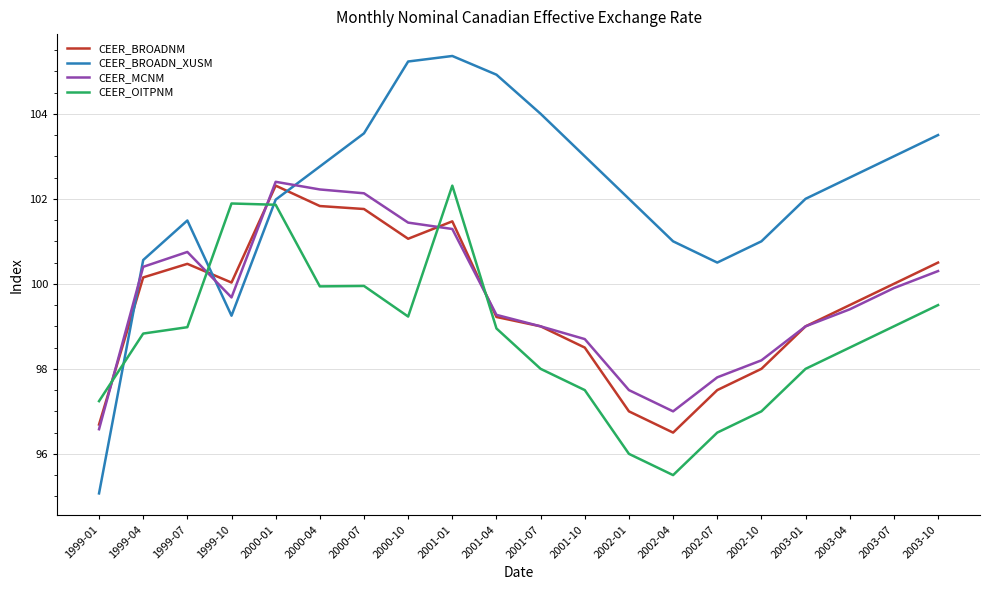

At which category does CEER_MCNM reach its first local peak?

1999-07